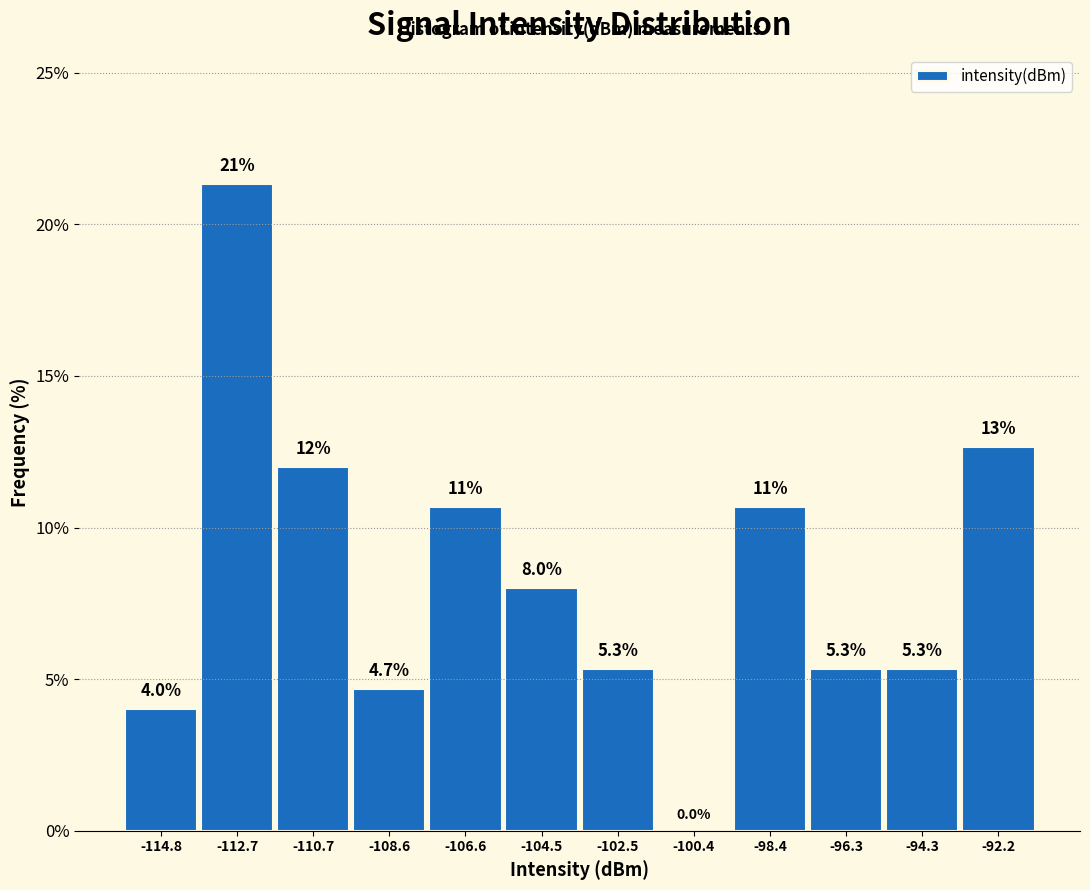

Over which range of the x-axis is the bar tallest?

-113.5 to -111.5